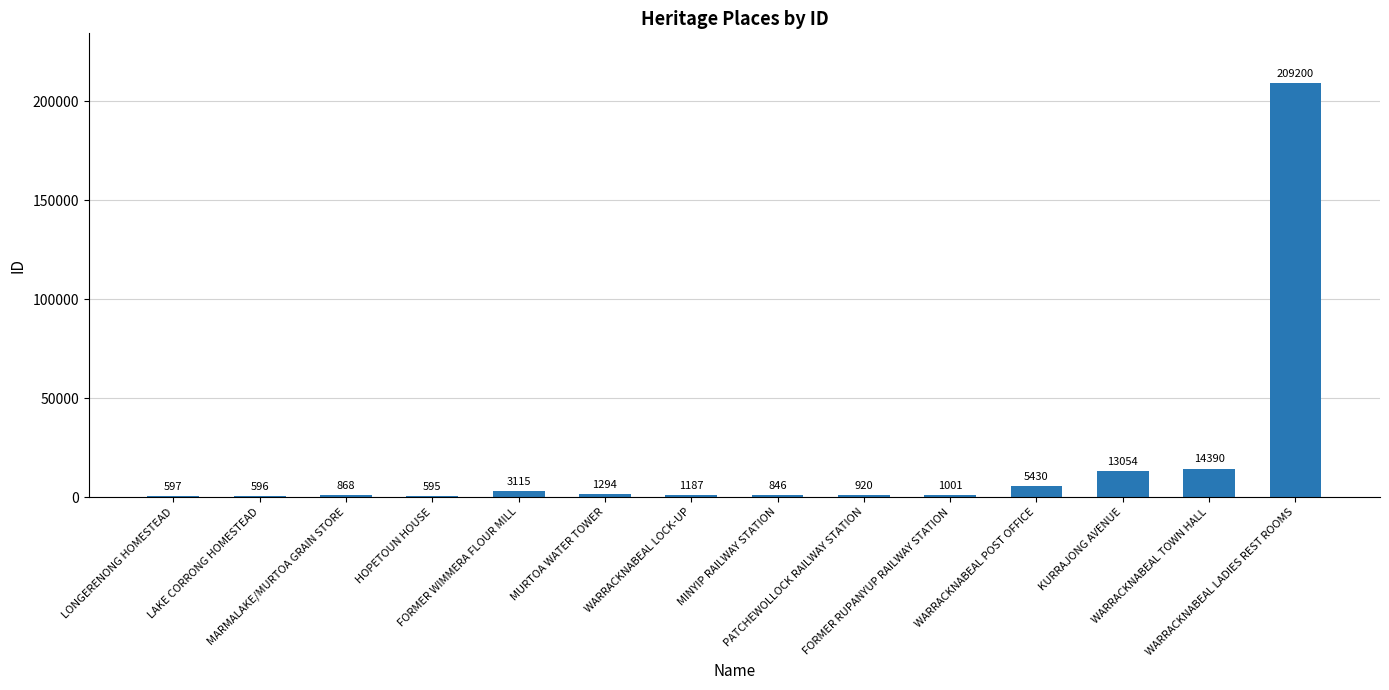

The value at FORMER WIMMERA FLOUR MILL is 3115. True or false?

True